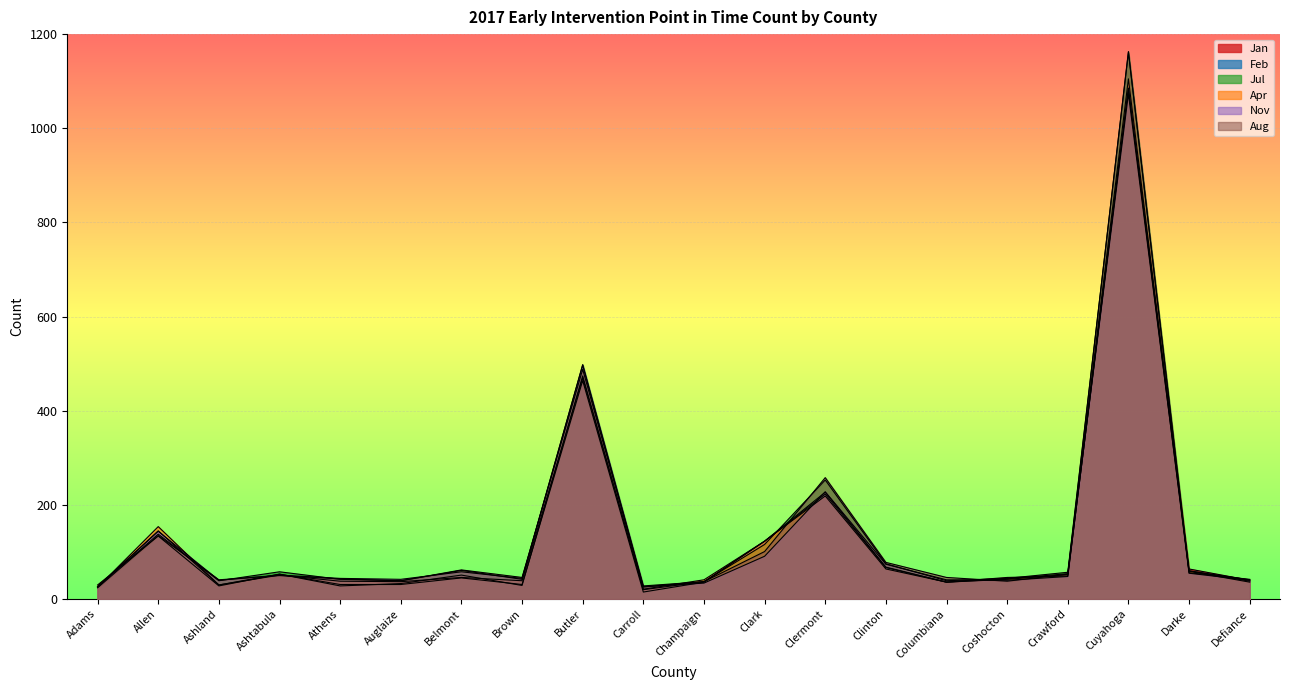

Reading right to left, transcribe all the data shown in this chart.

Jan: Defiance=40	Darke=64	Cuyahoga=1085	Crawford=49	Coshocton=46	Columbiana=36	Clinton=67	Clermont=223	Clark=123	Champaign=37	Carroll=20	Butler=474	Brown=29	Belmont=51	Auglaize=33	Athens=28	Ashtabula=53	Ashland=28	Allen=134	Adams=30
Feb: Defiance=38	Darke=60	Cuyahoga=1073	Crawford=52	Coshocton=42	Columbiana=36	Clinton=68	Clermont=227	Clark=123	Champaign=36	Carroll=15	Butler=464	Brown=31	Belmont=45	Auglaize=31	Athens=31	Ashtabula=53	Ashland=30	Allen=145	Adams=26
Jul: Defiance=41	Darke=60	Cuyahoga=1161	Crawford=57	Coshocton=44	Columbiana=39	Clinton=75	Clermont=253	Clark=116	Champaign=37	Carroll=28	Butler=498	Brown=42	Belmont=61	Auglaize=39	Athens=42	Ashtabula=58	Ashland=39	Allen=138	Adams=26
Apr: Defiance=36	Darke=59	Cuyahoga=1105	Crawford=54	Coshocton=43	Columbiana=36	Clinton=64	Clermont=219	Clark=123	Champaign=41	Carroll=21	Butler=470	Brown=39	Belmont=46	Auglaize=37	Athens=38	Ashtabula=51	Ashland=30	Allen=154	Adams=25
Nov: Defiance=40	Darke=55	Cuyahoga=1085	Crawford=48	Coshocton=40	Columbiana=41	Clinton=74	Clermont=228	Clark=91	Champaign=34	Carroll=26	Butler=497	Brown=44	Belmont=58	Auglaize=42	Athens=44	Ashtabula=51	Ashland=40	Allen=144	Adams=26
Aug: Defiance=42	Darke=56	Cuyahoga=1163	Crawford=53	Coshocton=38	Columbiana=46	Clinton=78	Clermont=258	Clark=101	Champaign=37	Carroll=26	Butler=488	Brown=46	Belmont=62	Auglaize=39	Athens=43	Ashtabula=50	Ashland=41	Allen=135	Adams=24